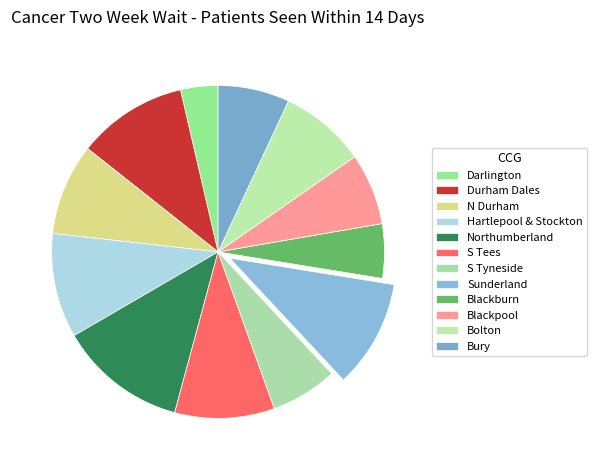

Rank the categories by value from lowest to highest.

NHS DARLINGTON CCG, NHS BLACKBURN WITH DARWEN CCG, NHS SOUTH TYNESIDE CCG, NHS BURY CCG, NHS BLACKPOOL CCG, NHS BOLTON CCG, NHS NORTH DURHAM CCG, NHS SOUTH TEES CCG, NHS HARTLEPOOL AND STOCKTON-ON-TEES CCG, NHS SUNDERLAND CCG, NHS DURHAM DALES, EASINGTON AND SEDGEFIELD CCG, NHS NORTHUMBERLAND CCG